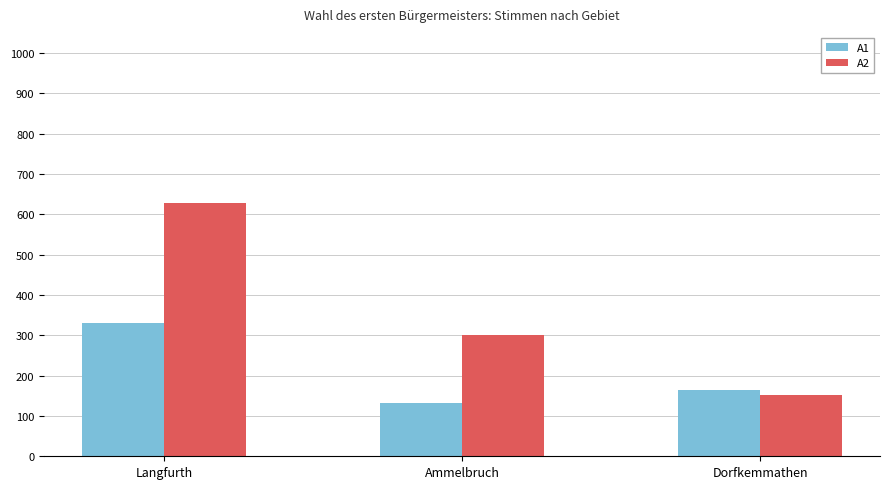

What is the difference between the maximum and minimum values in the A1 series?

199